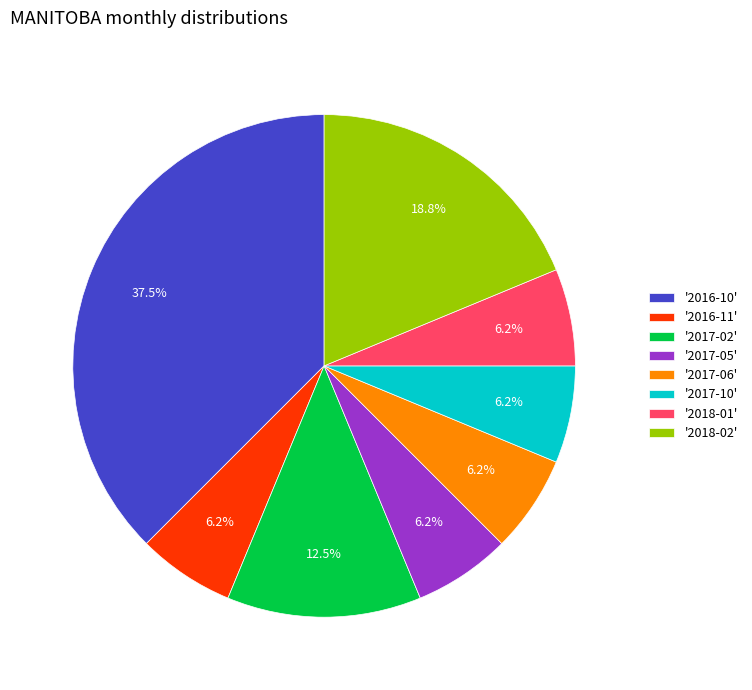

Combined, do '2017-10' and '2018-01' account for over 50%?

No